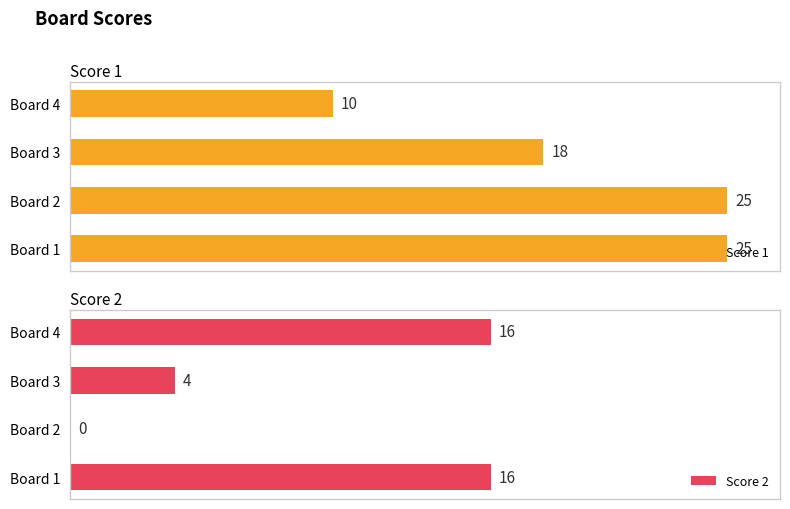

Where is Score 1 nearest to the value 17?

Board 3